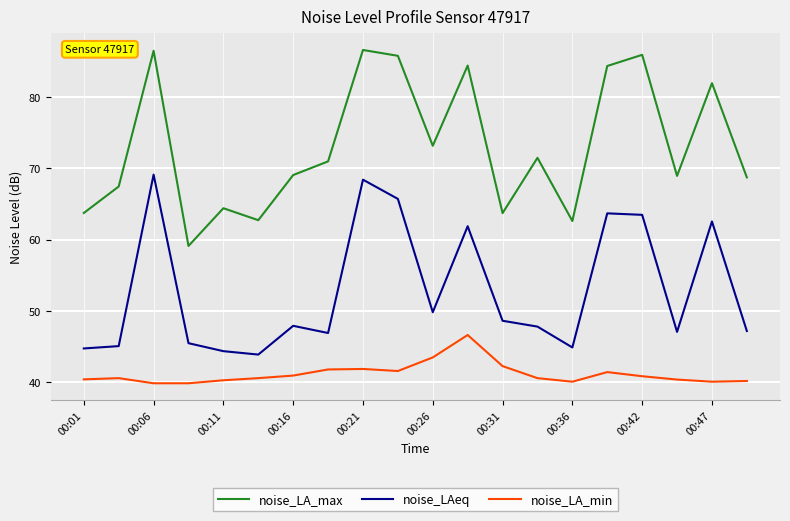

What is the minimum value for noise_LAeq?

43.8